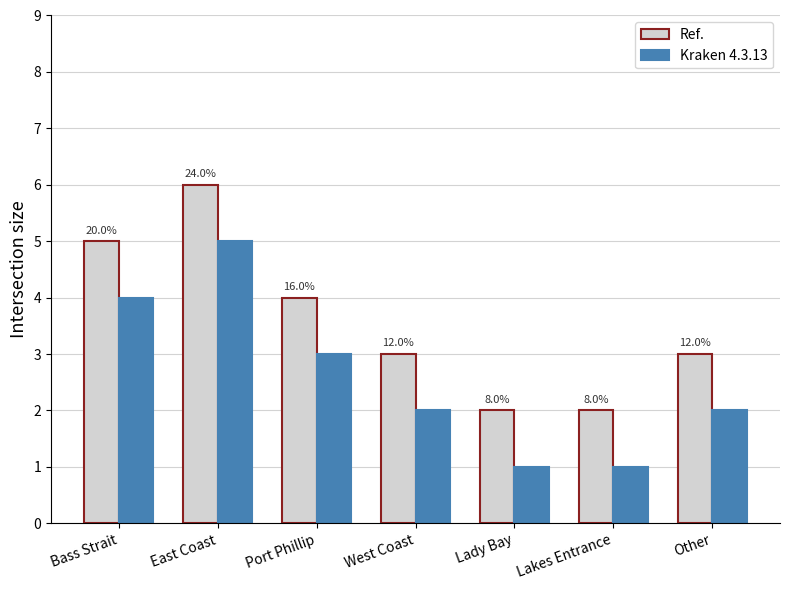

How many bars are there in total?

14